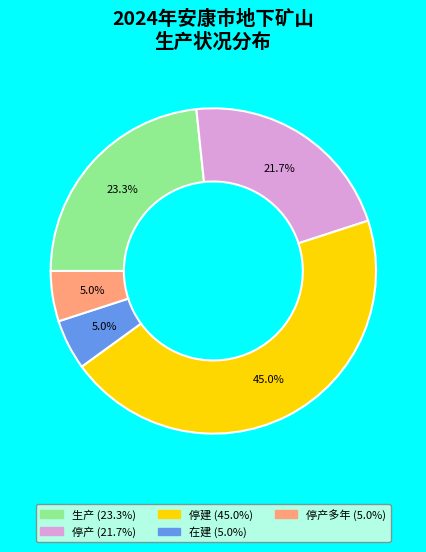

Is there any slice that represents more than half of the pie?

No